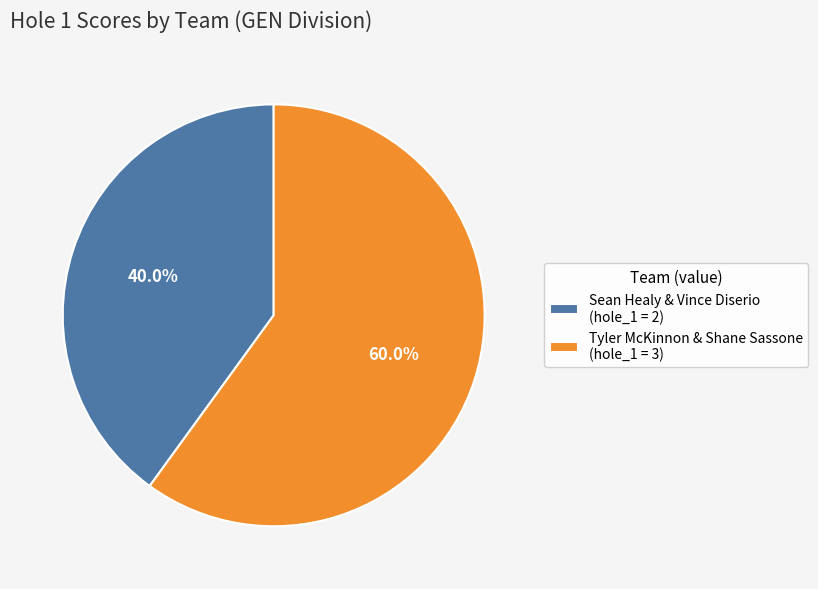

Which category has the biggest portion of the pie?

Tyler McKinnon & Shane Sassone